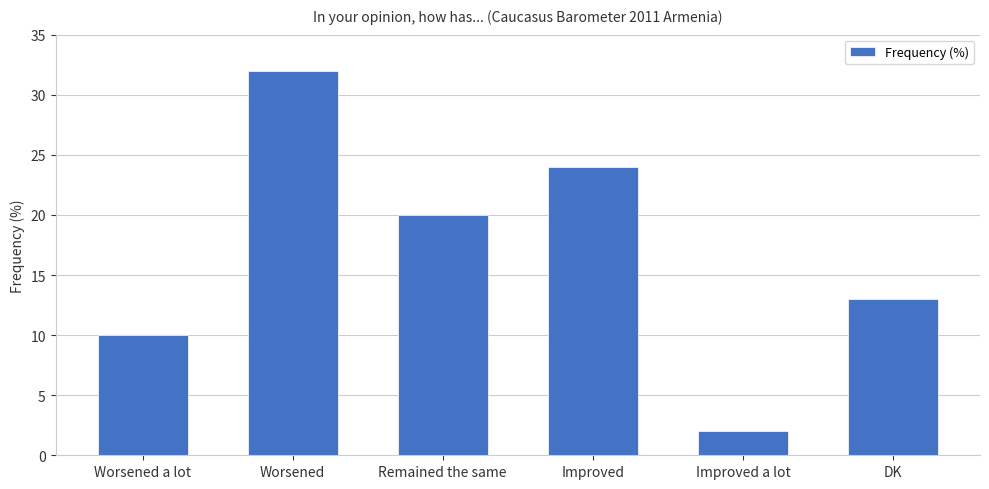

List the labels in order of value, smallest first.

Improved a lot, Worsened a lot, DK, Remained the same, Improved, Worsened